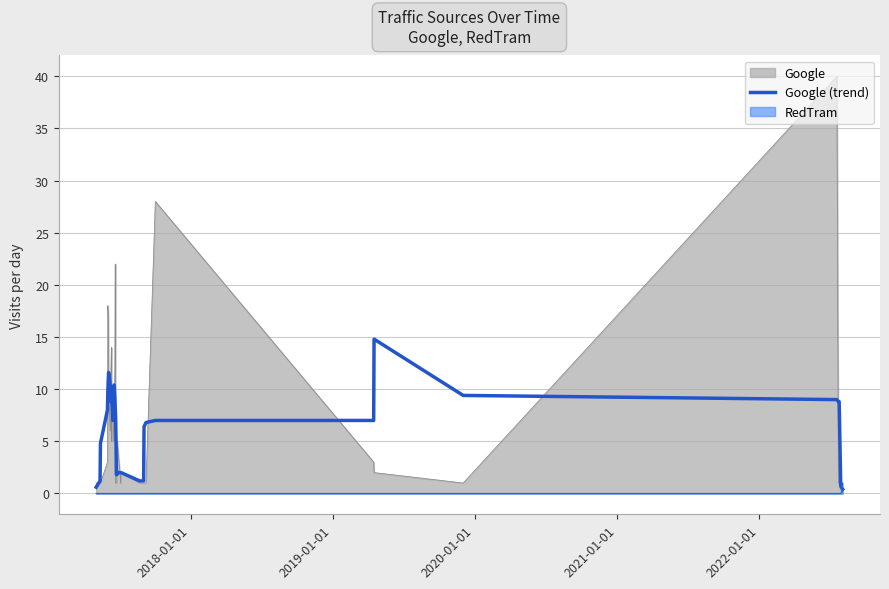

What is the maximum value for Google?

40.0